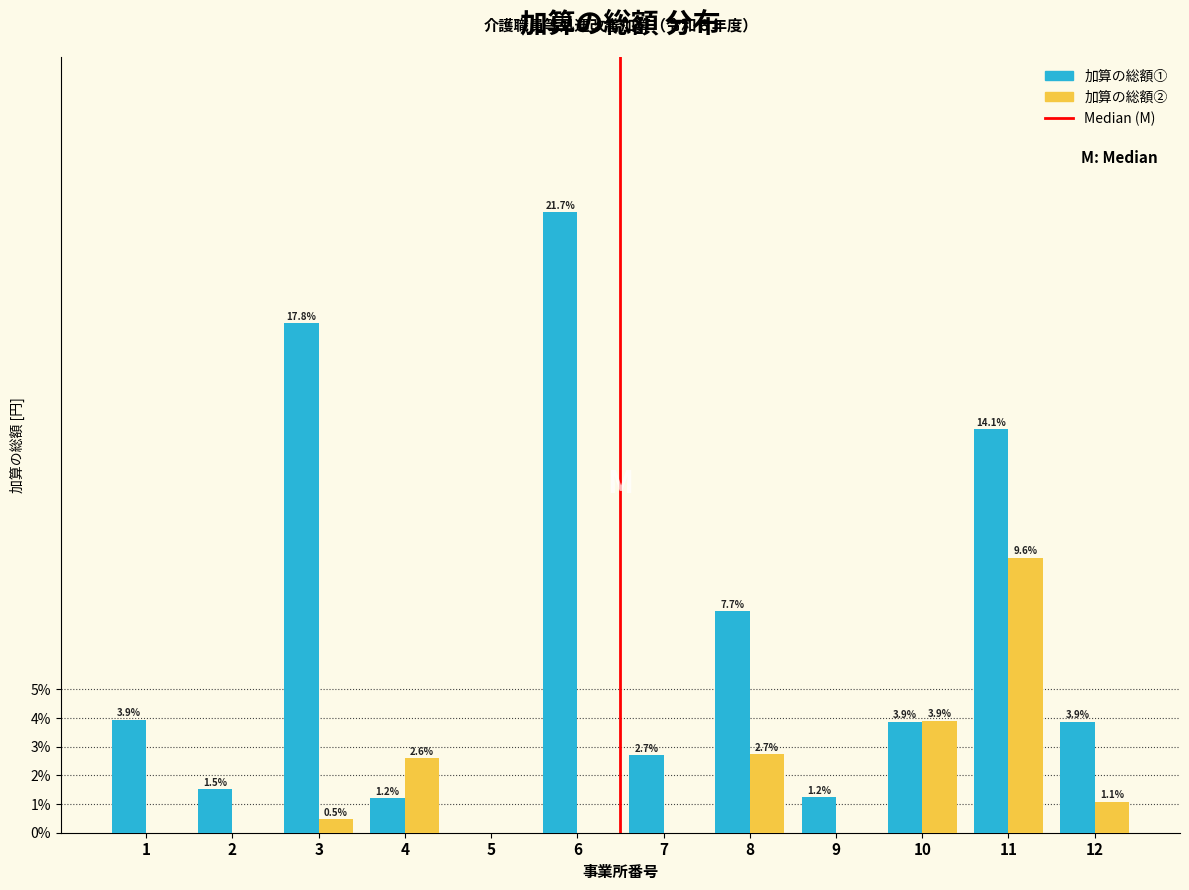

Reading left to right, list all the values displayed in this chart.

加算の総額①: 1=3.9	2=1.5	3=17.8	4=1.2	5=0.0	6=21.7	7=2.7	8=7.7	9=1.2	10=3.9	11=14.1	12=3.9
加算の総額②: 1=0.0	2=0.0	3=0.5	4=2.6	5=0.0	6=0.0	7=0.0	8=2.7	9=0.0	10=3.9	11=9.6	12=1.1